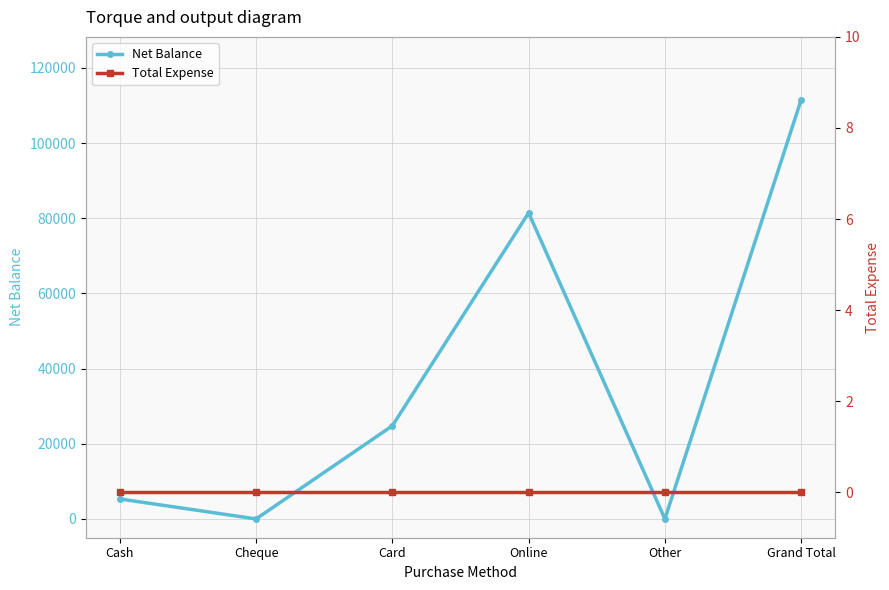

What is the label of the 4th point from the right?

Card